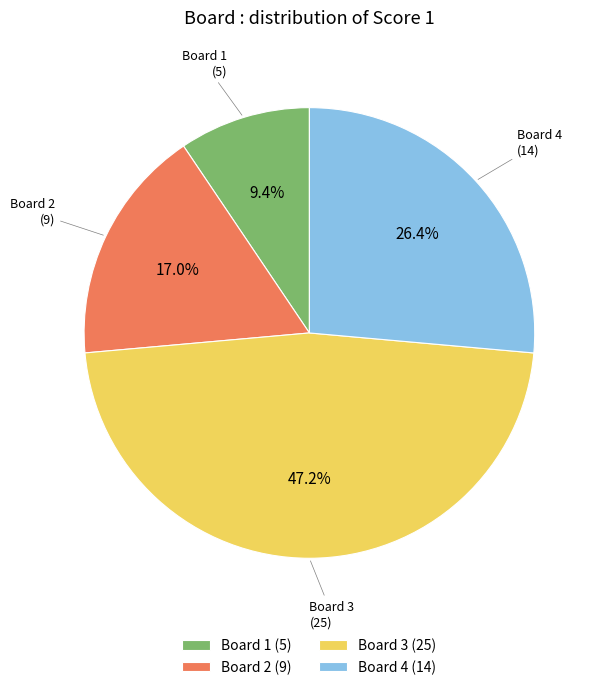

To the nearest percent, what percentage of the pie is Board 1?

9%